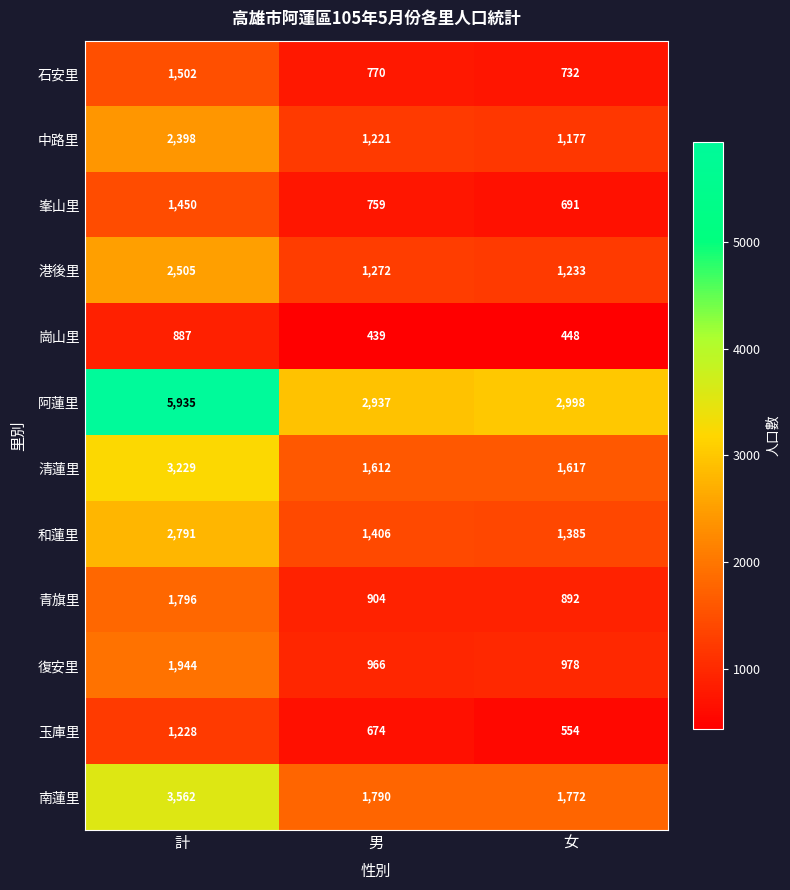

What is the sum of all 峯山里 values?

2900